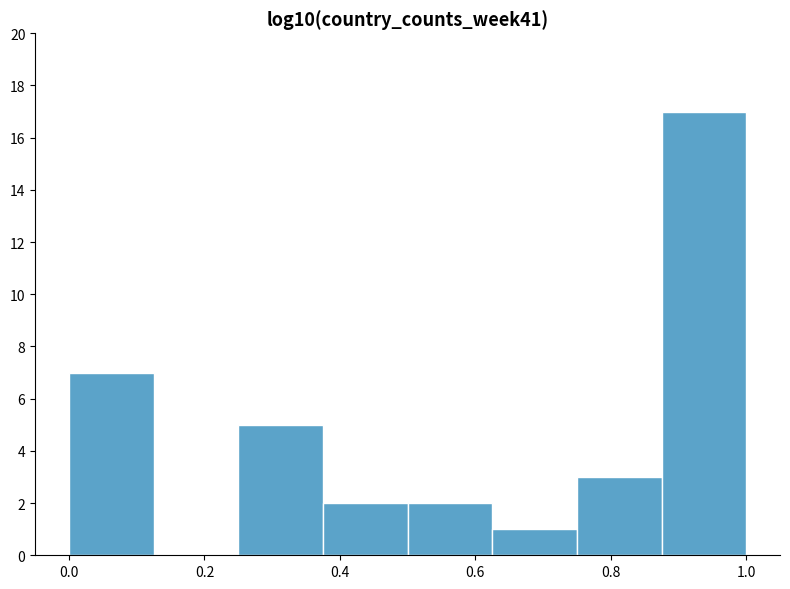

Over which range of the x-axis is the bar tallest?

0.875 to 1.000